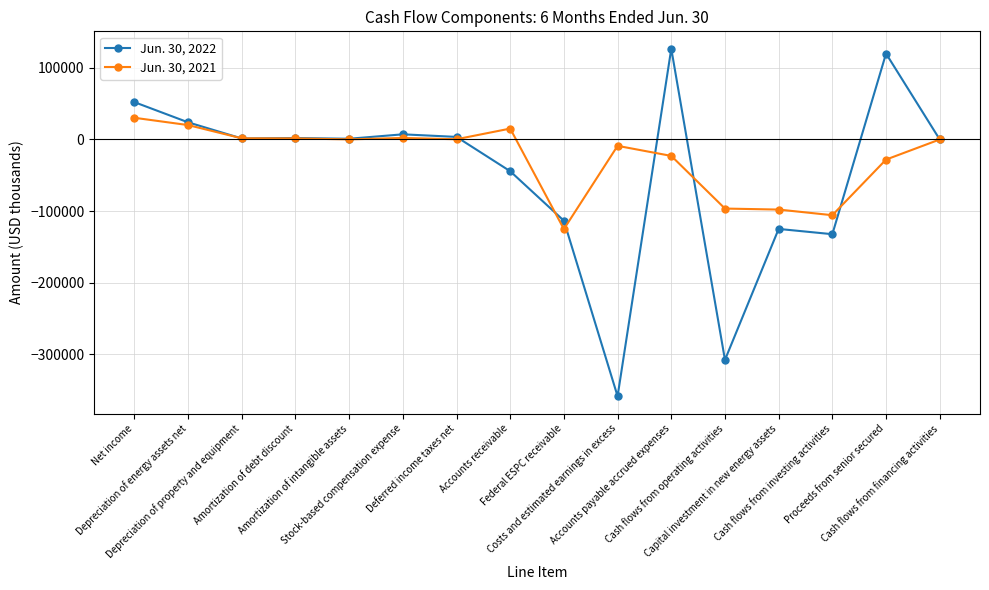

How many values in the Jun. 30, 2022 series are below 1404?

8